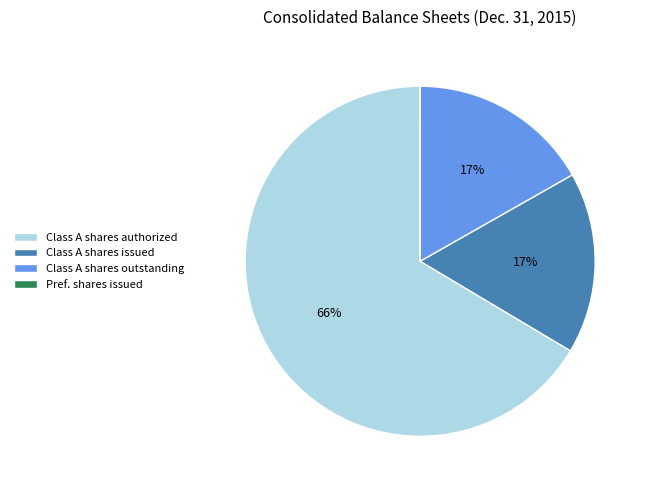

Which slice is the largest?

Class A shares authorized